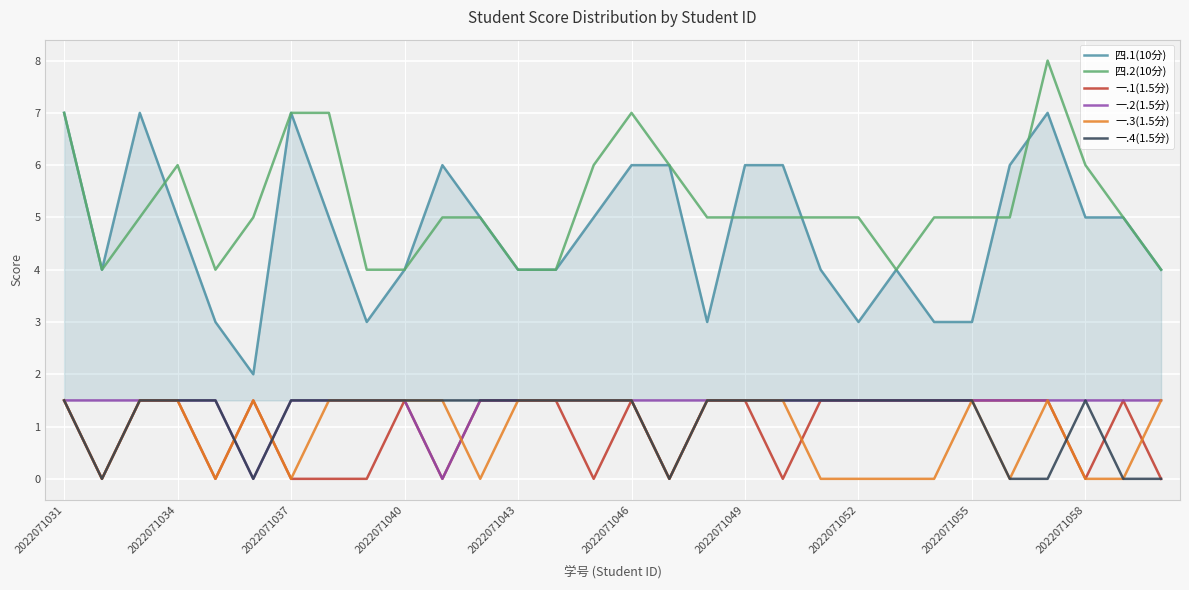

Which series has the largest total across all categories?

四.2(10分)